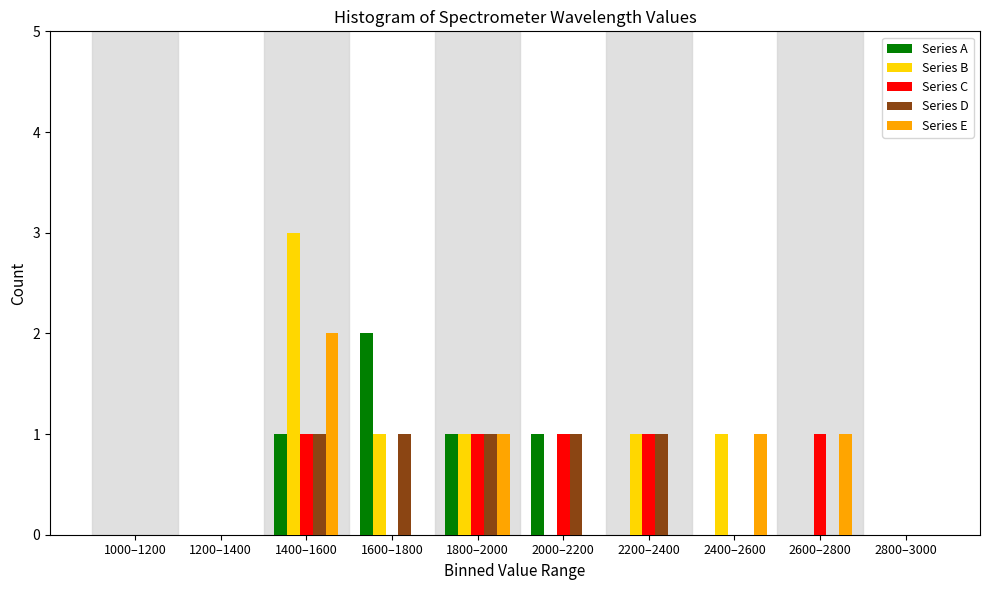

At which category is the sum across all series the highest?

1400–1600